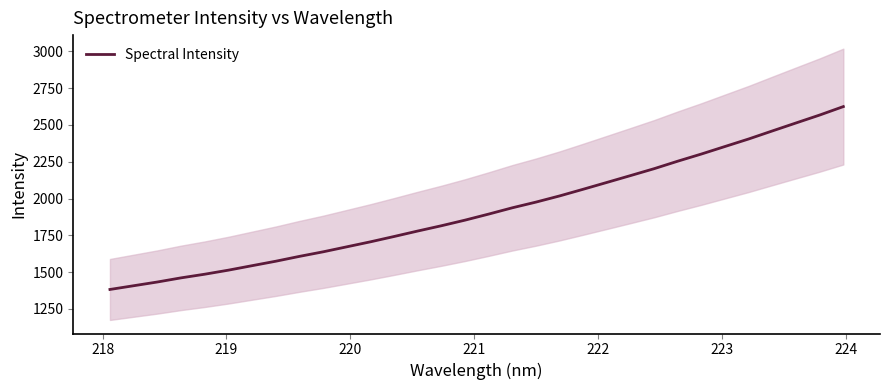

How many lines are shown in the chart?

1